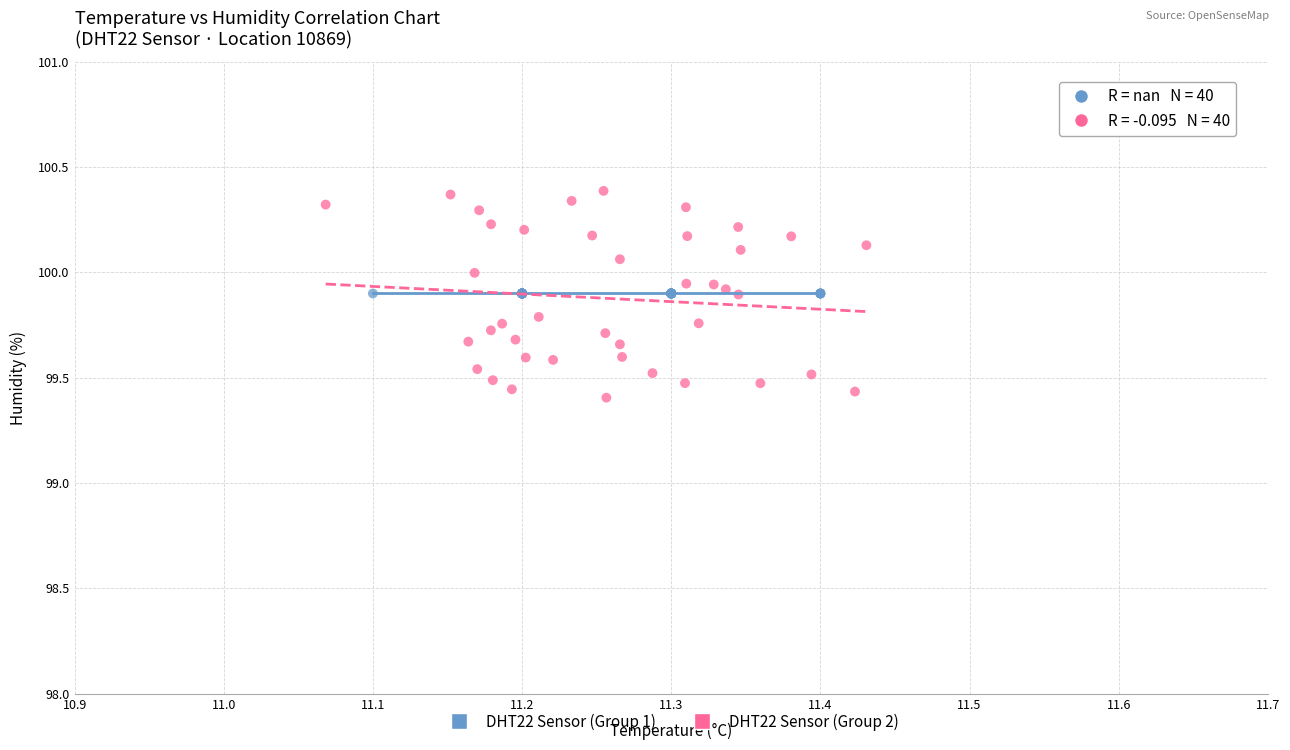

Which series contains the highest Y value?

DHT22 Sensor (Group 2)